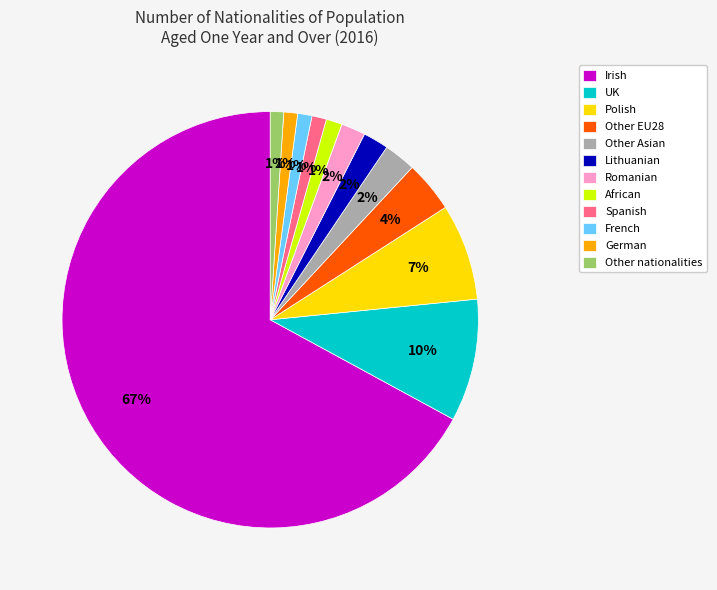

What is the majority slice?

Irish